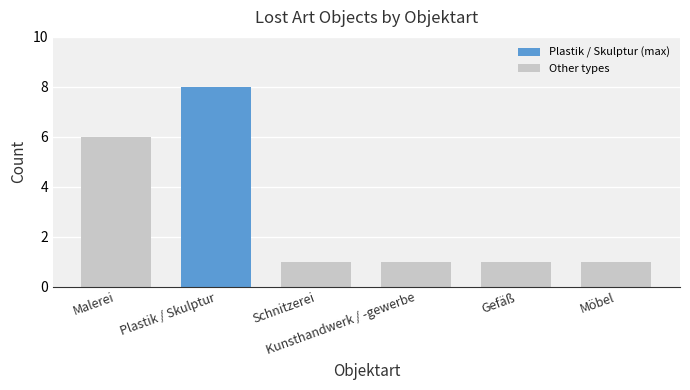

Are the bars horizontal?

No